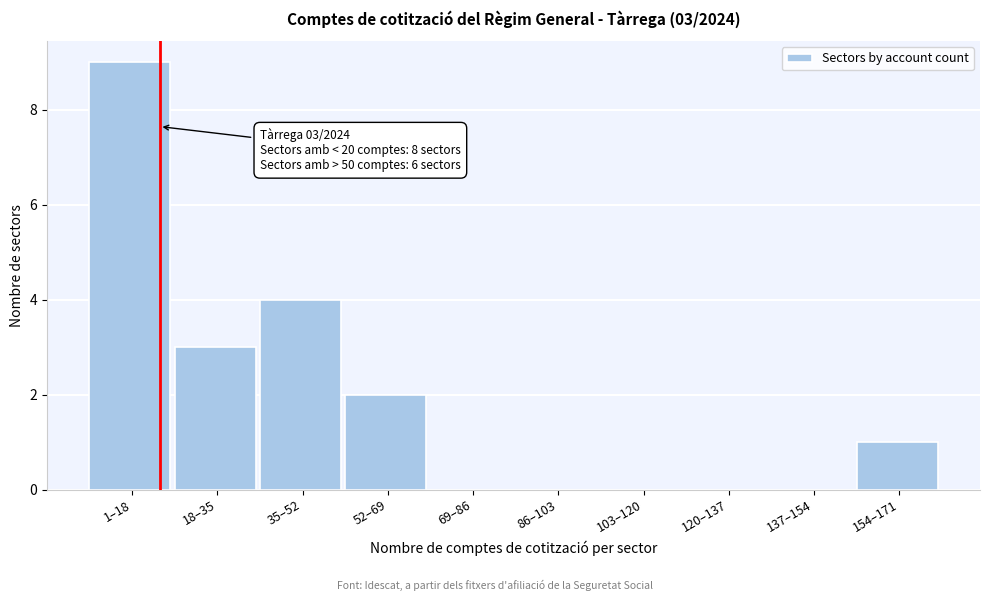

Reading right to left, extract all data points from this chart.

154–171=1	137–154=0	120–137=0	103–120=0	86–103=0	69–86=0	52–69=2	35–52=4	18–35=3	1–18=9